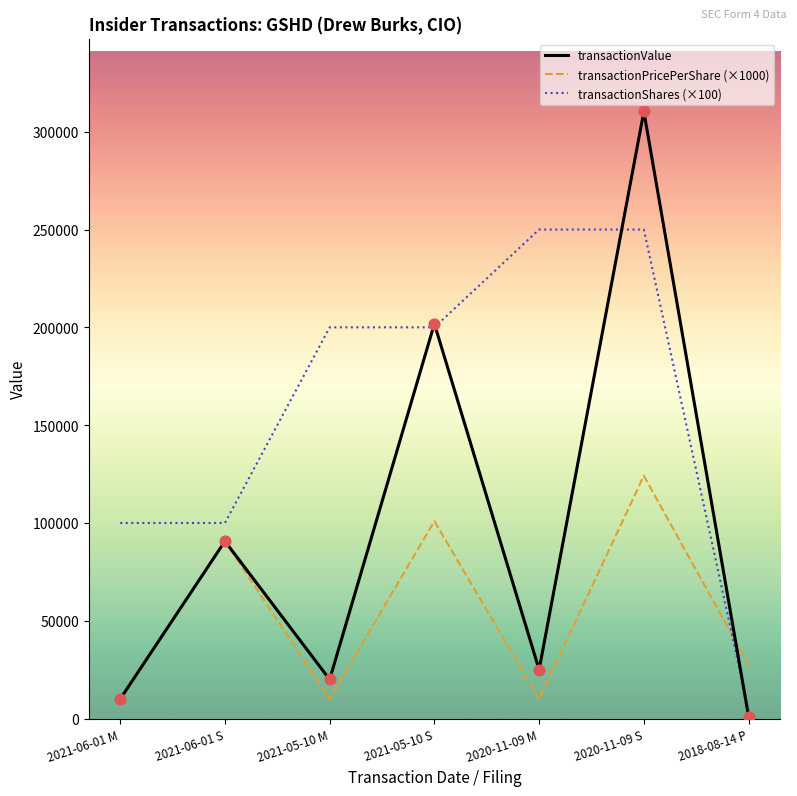

Which series has the widest spread of values?

transactionValue